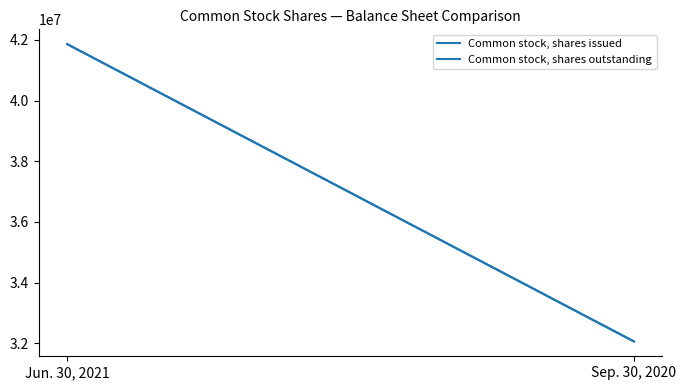

Is it true that Common stock, shares outstanding equals 44213737 at Sep. 30, 2020?

False